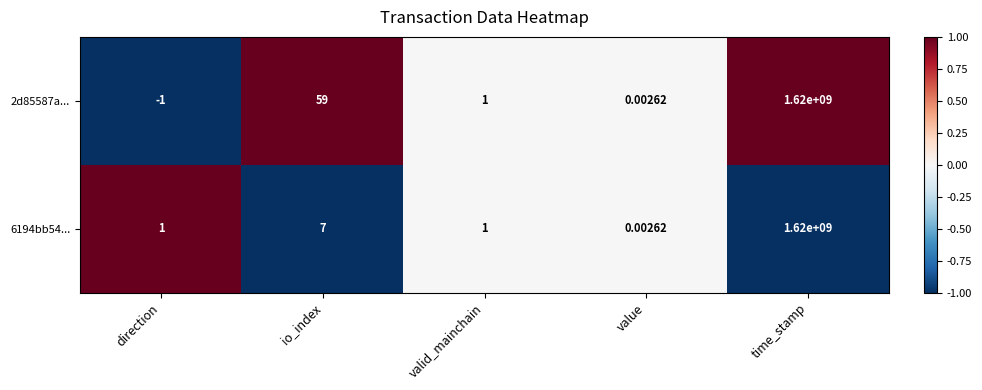

At which category does the chart reach its peak across all series?

time_stamp